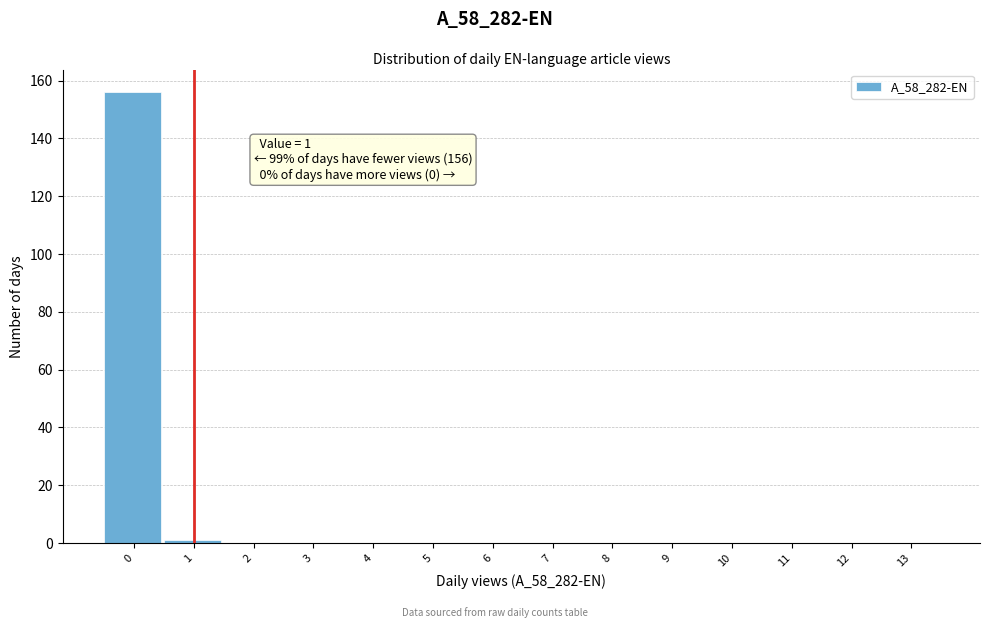

Reading left to right, what are all the values shown in this chart?

0=156	1=1	2=0	3=0	4=0	5=0	6=0	7=0	8=0	9=0	10=0	11=0	12=0	13=0